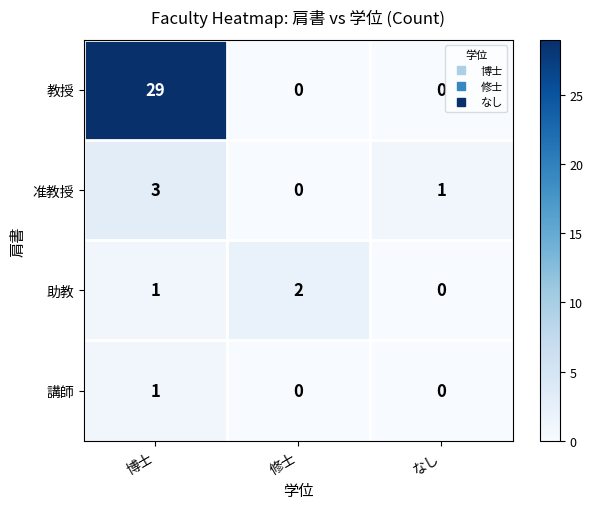

Where is 准教授 nearest to the value 1?

なし